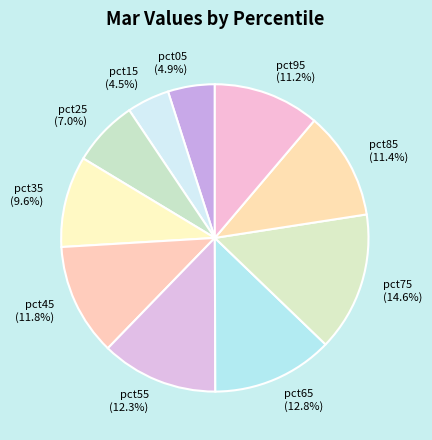

Is there a majority slice in this chart?

No